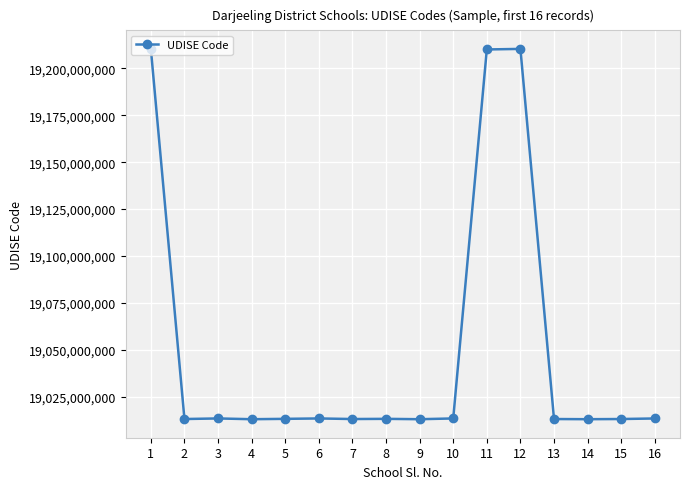

What is the maximum value shown in the chart?

19210408401